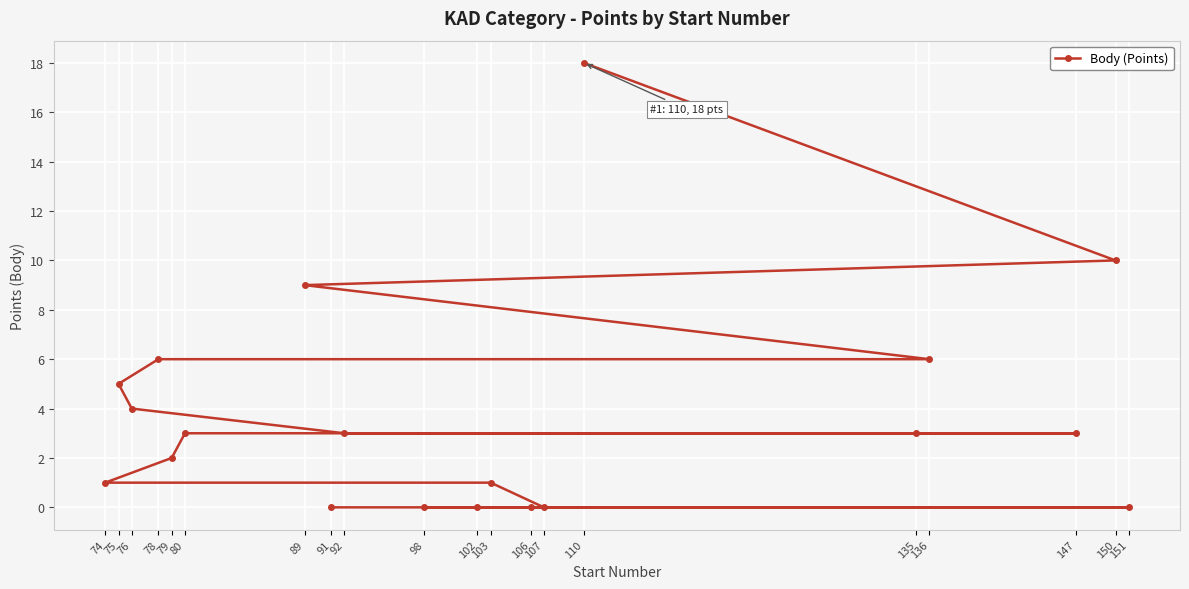

Where is the data nearest to the value 9?

89